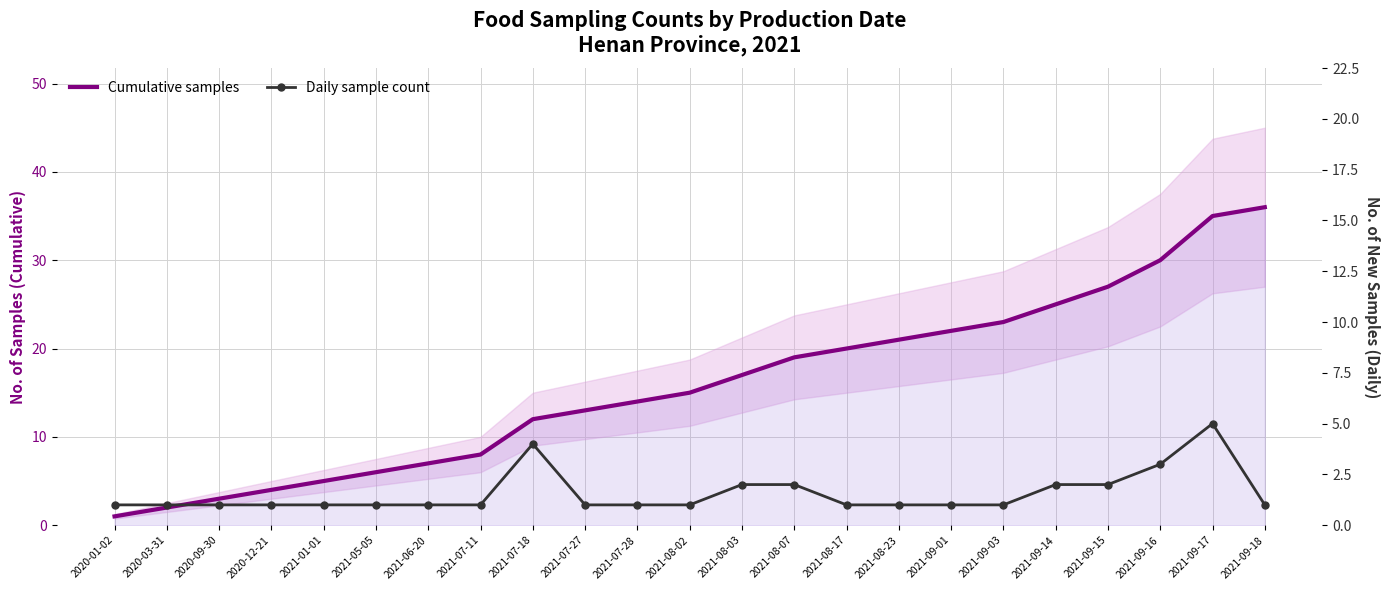

What is the spread (max minus min) of values at 2020-12-21?

3